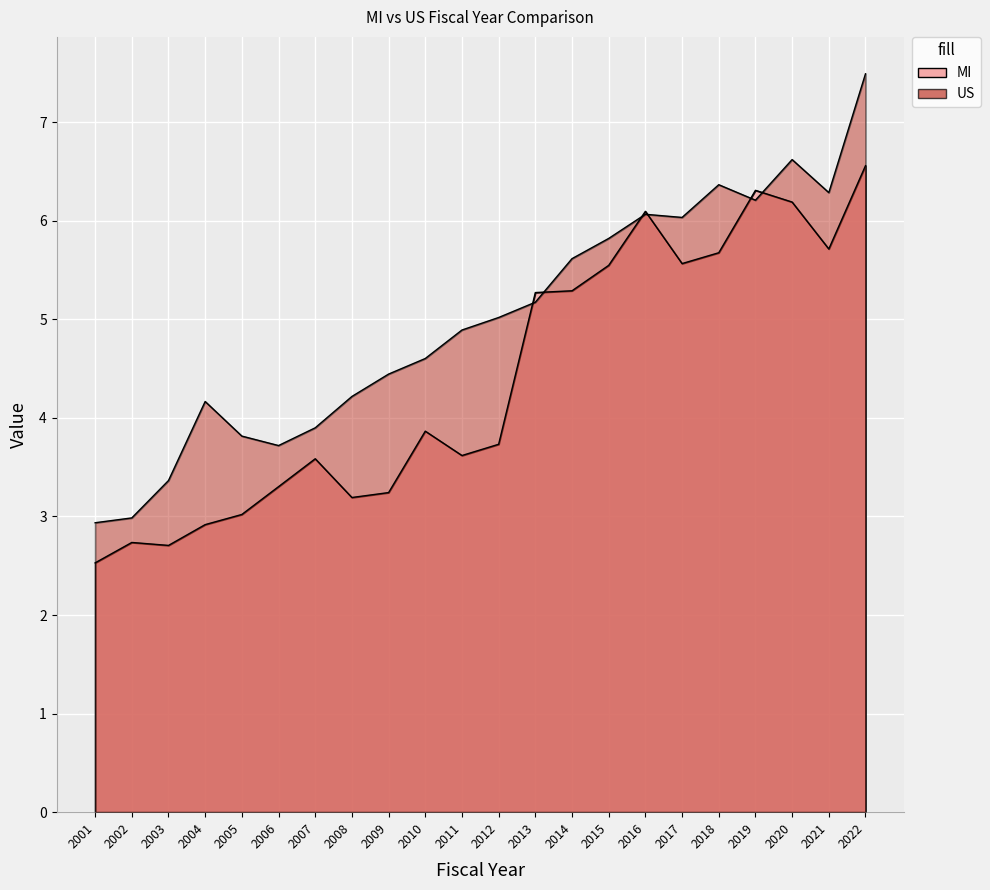

The value of MI at 2019 is 6.3. True or false?

True